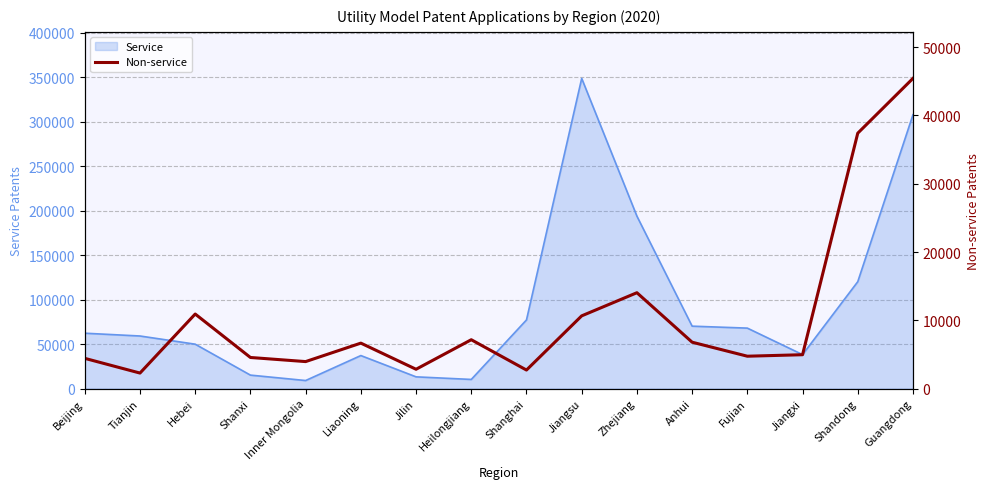

Which category has the highest value across all series?

Guangdong